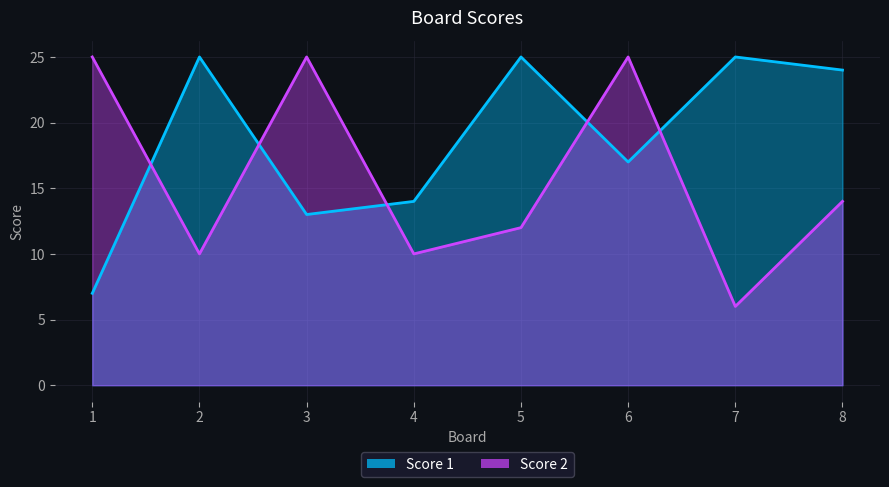

List the series in order of their overall mean, highest first.

Score 1, Score 2